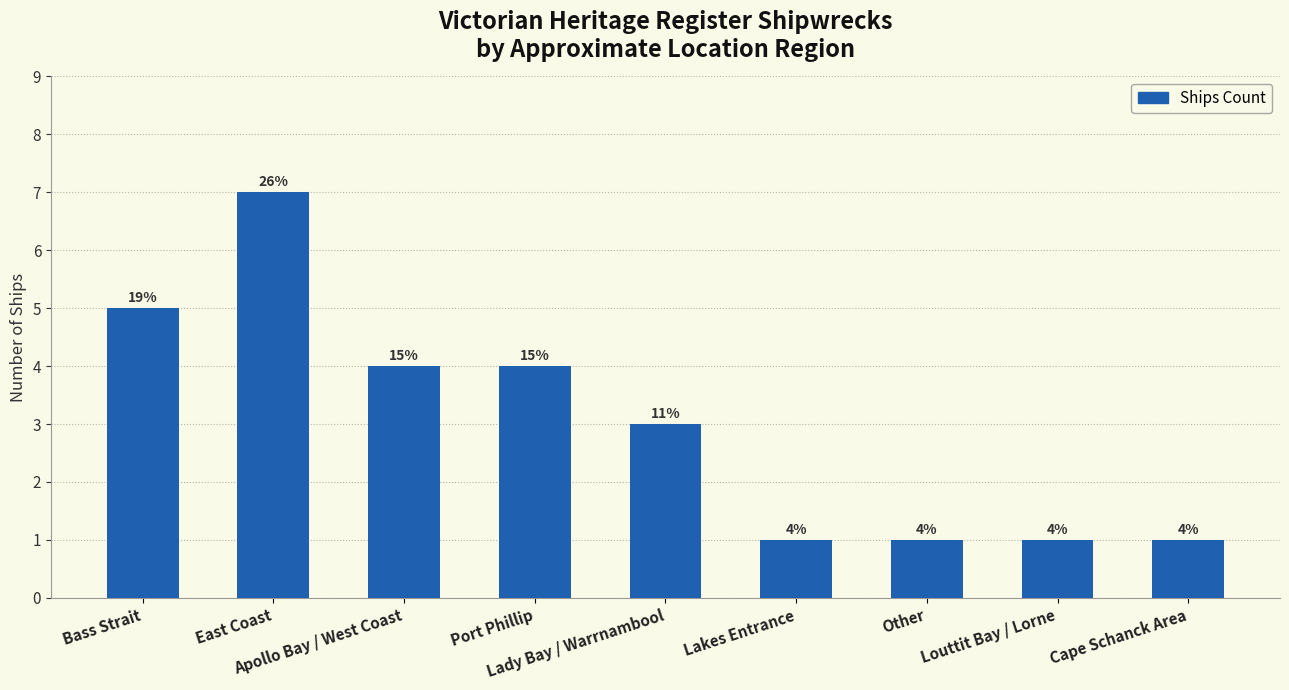

How many bars are there in total?

9